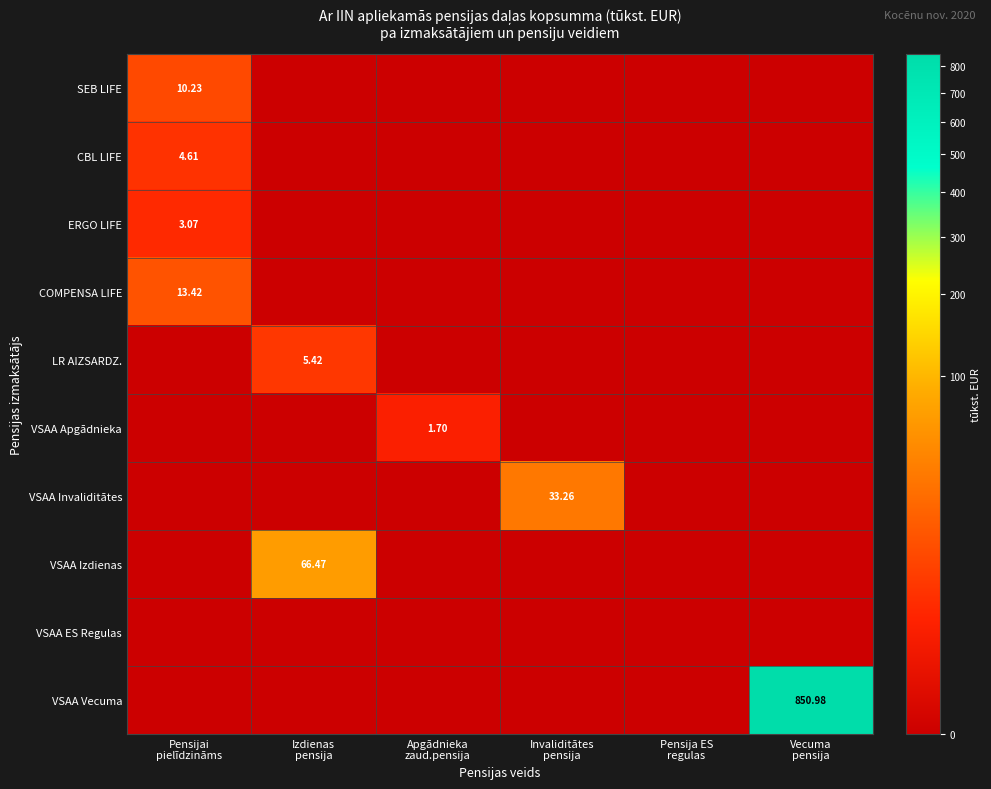

The value of CBL LIFE at Pensija ES regulas is 0.0. True or false?

True